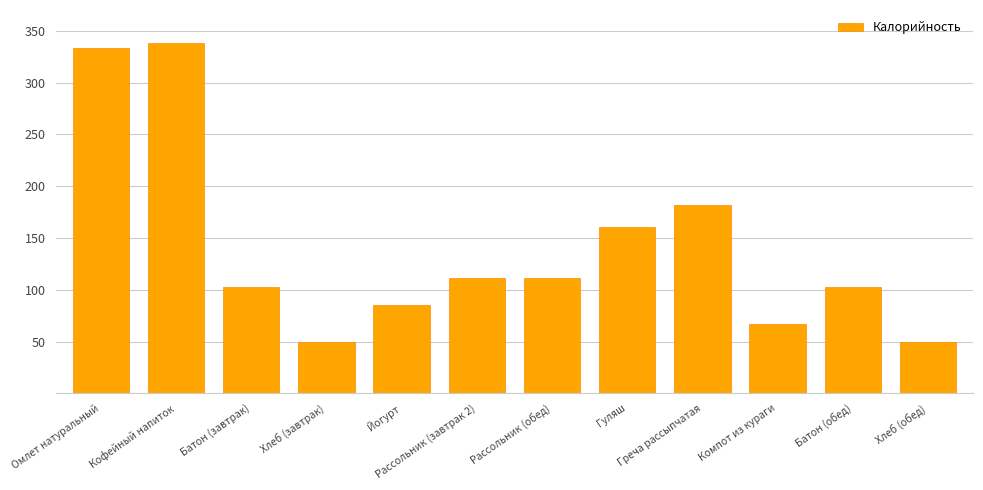

What is the greatest value displayed?

338